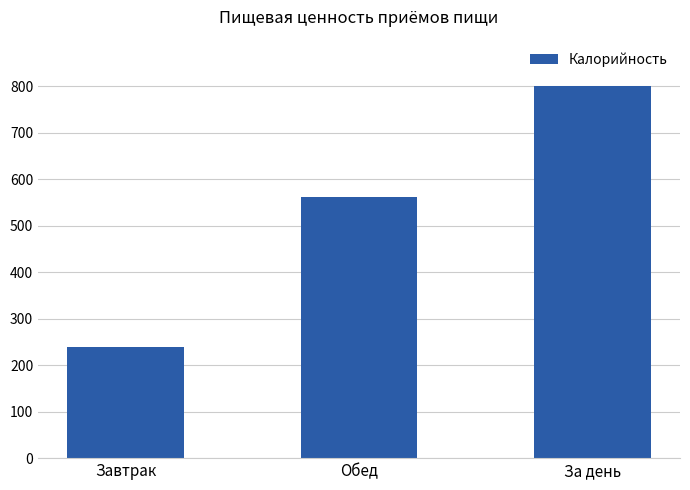

List the labels in order of value, smallest first.

Завтрак, Обед, За день